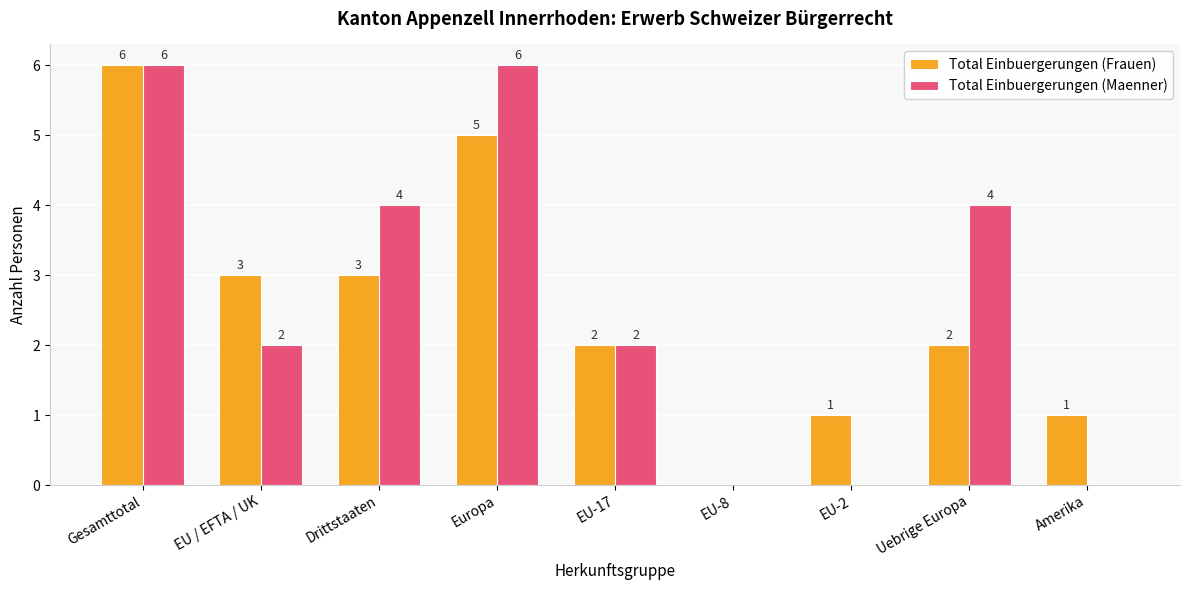

Which category has the highest value in the Total Einbuergerungen (Frauen) series?

Gesamttotal